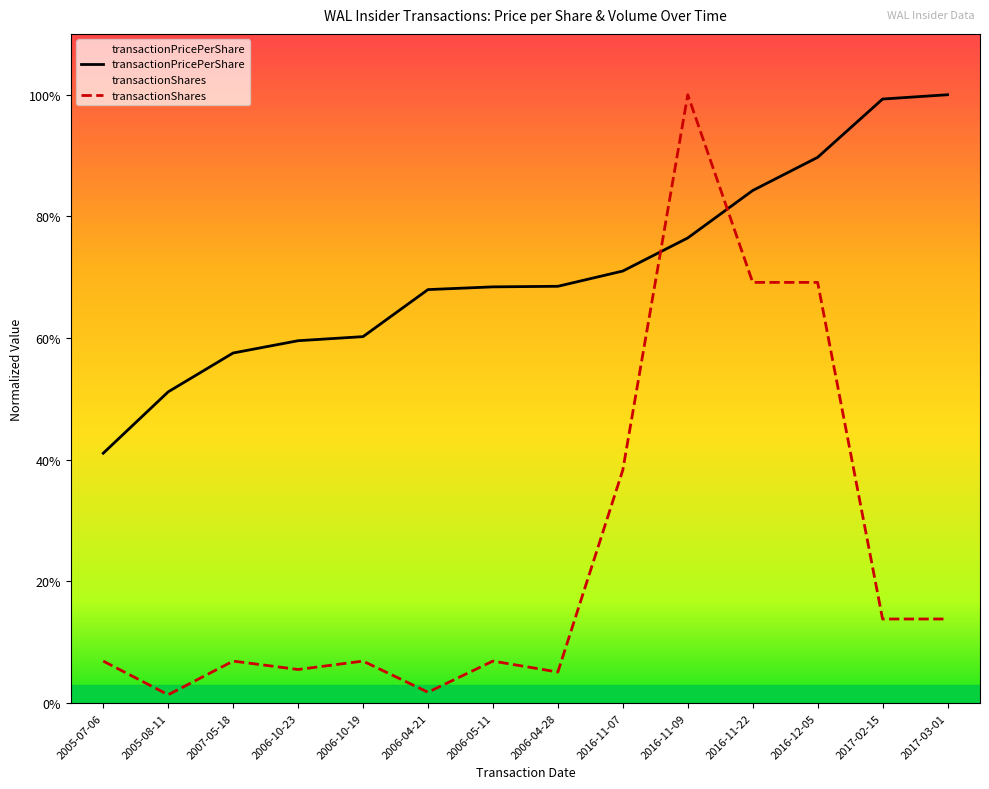

How many categories are shown in the chart?

14